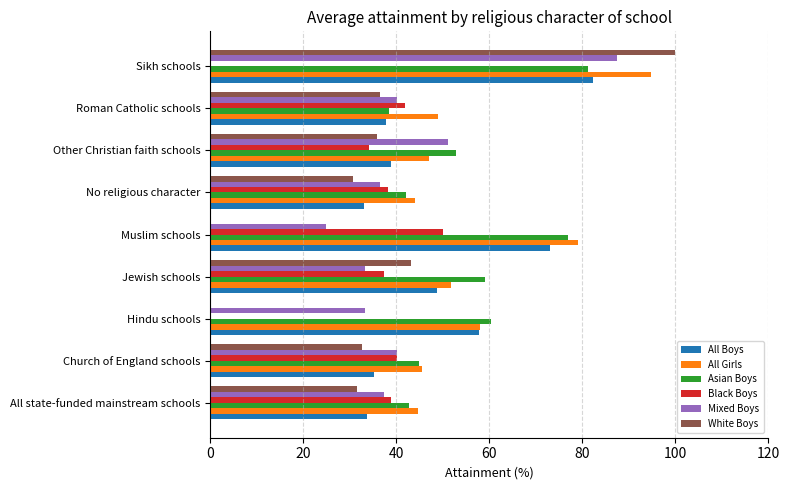

What is the sum of the All Girls values at Other Christian faith schools and Muslim schools?

126.1